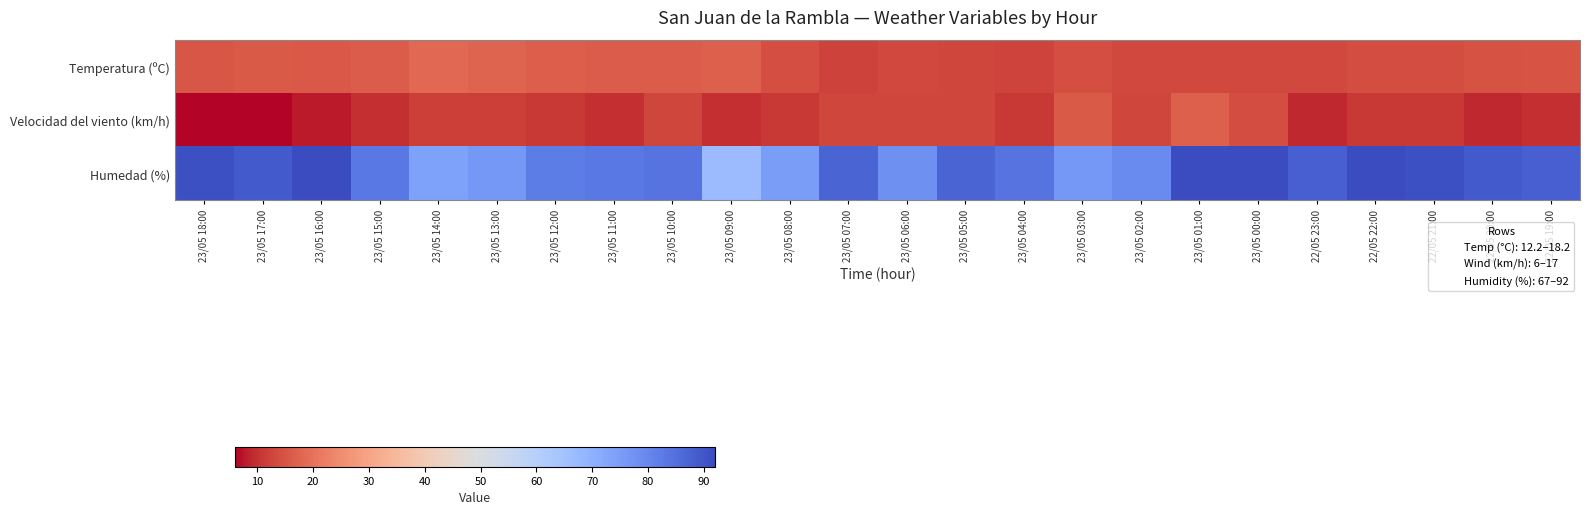

What is the spread (max minus min) of values at 23/05 04:00?

73.0